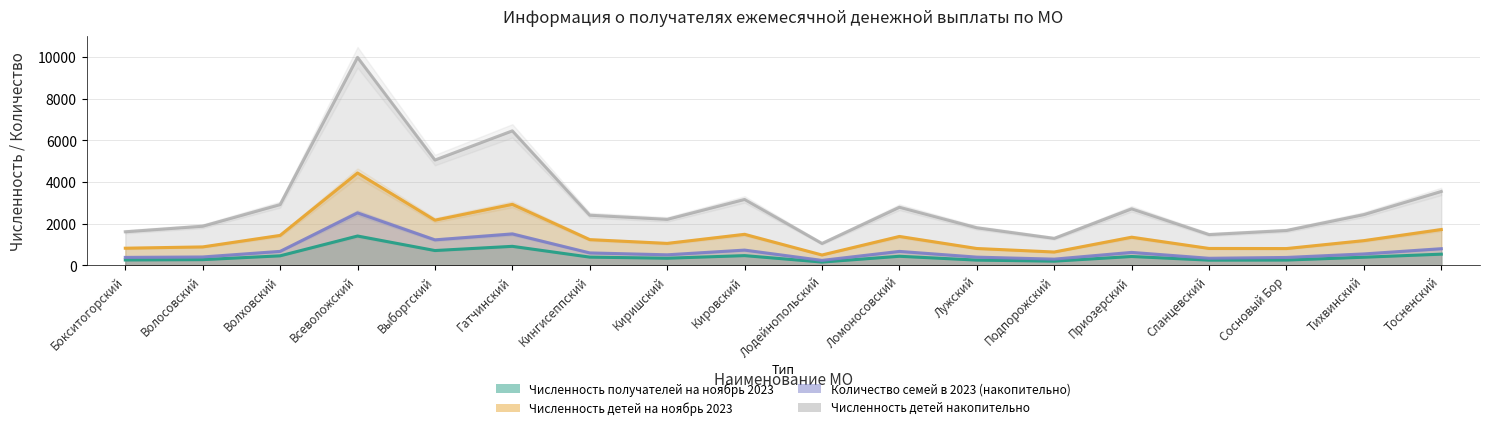

What is the spread (max minus min) of values at Сланцевский?

1228